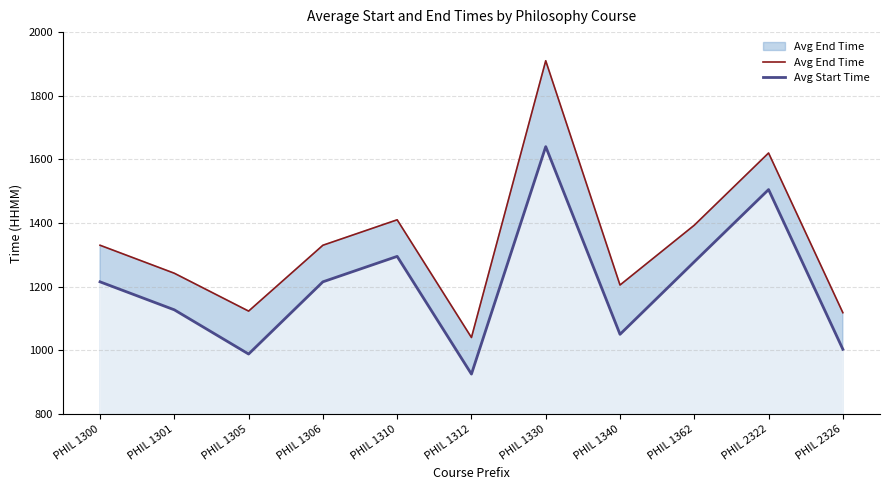

What is the difference between the maximum and minimum values in the Avg Start Time series?

715